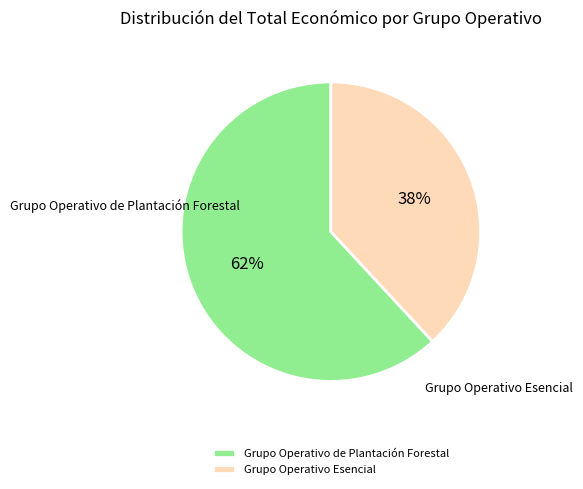

Is it true that Grupo Operativo Esencial is 38% of the pie?

True